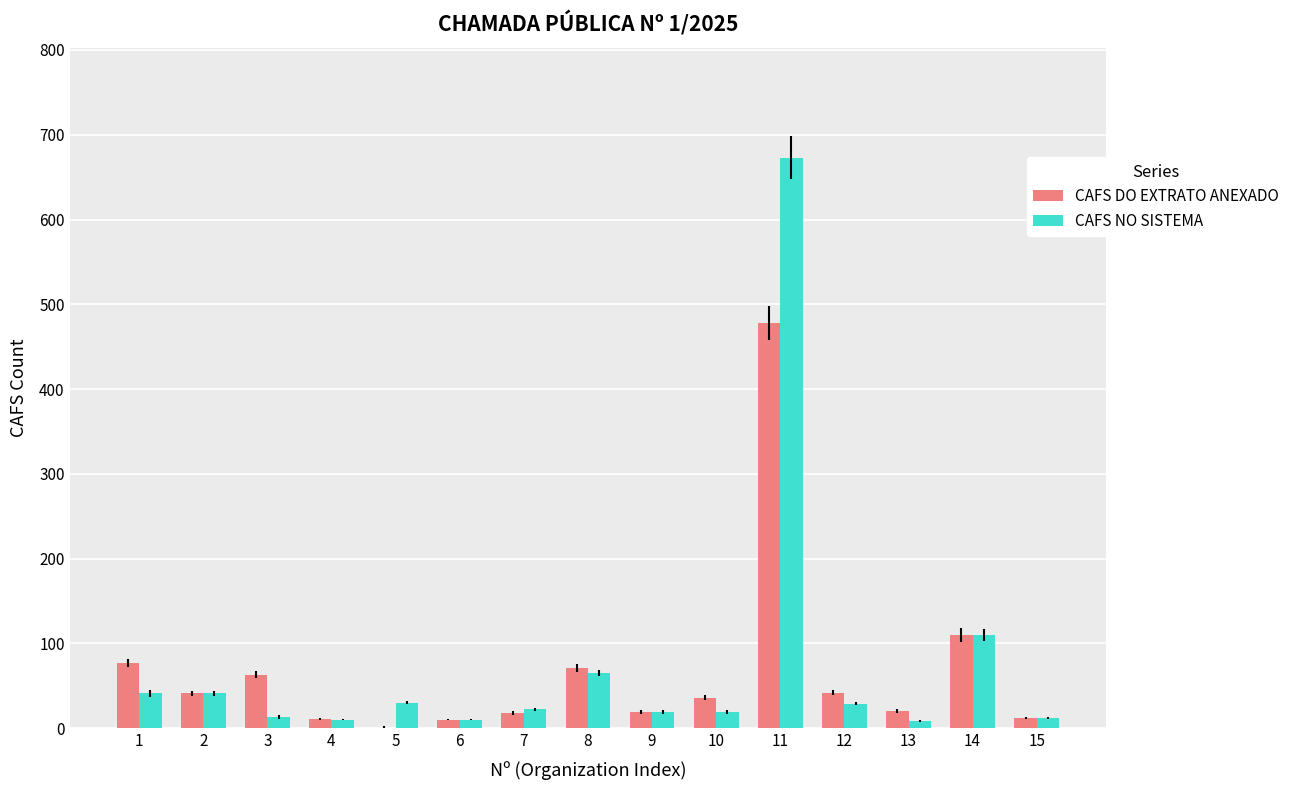

What is the average value of the CAFS NO SISTEMA series?

73